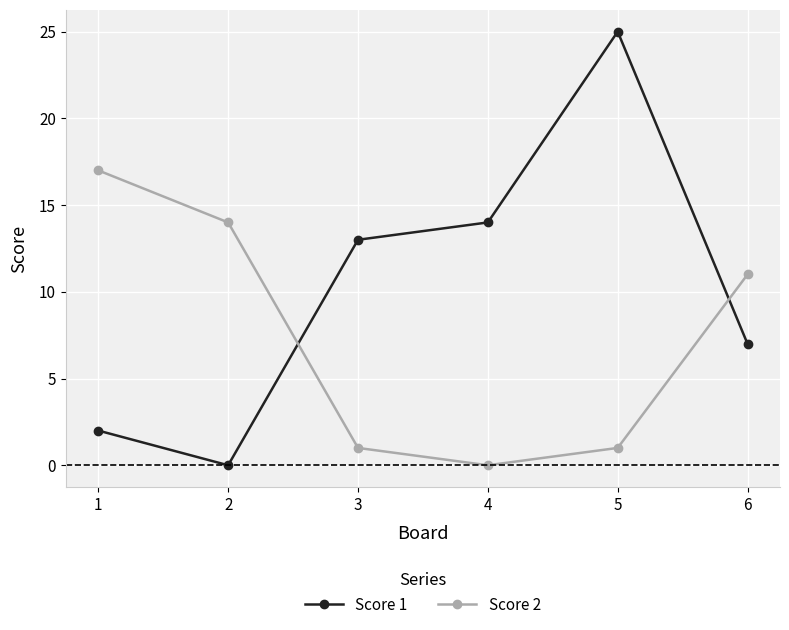

Reading right to left, extract all data points from this chart.

Score 1: 7	25	14	13	0	2
Score 2: 11	1	0	1	14	17